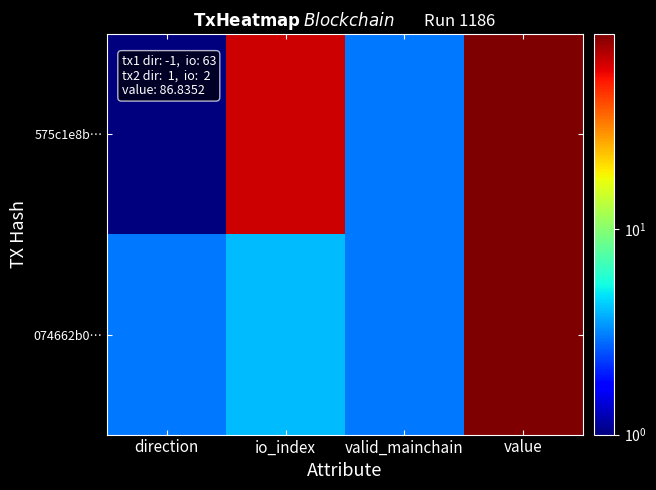

Between direction and io_index, which series saw the biggest shift?

575c1e8b…